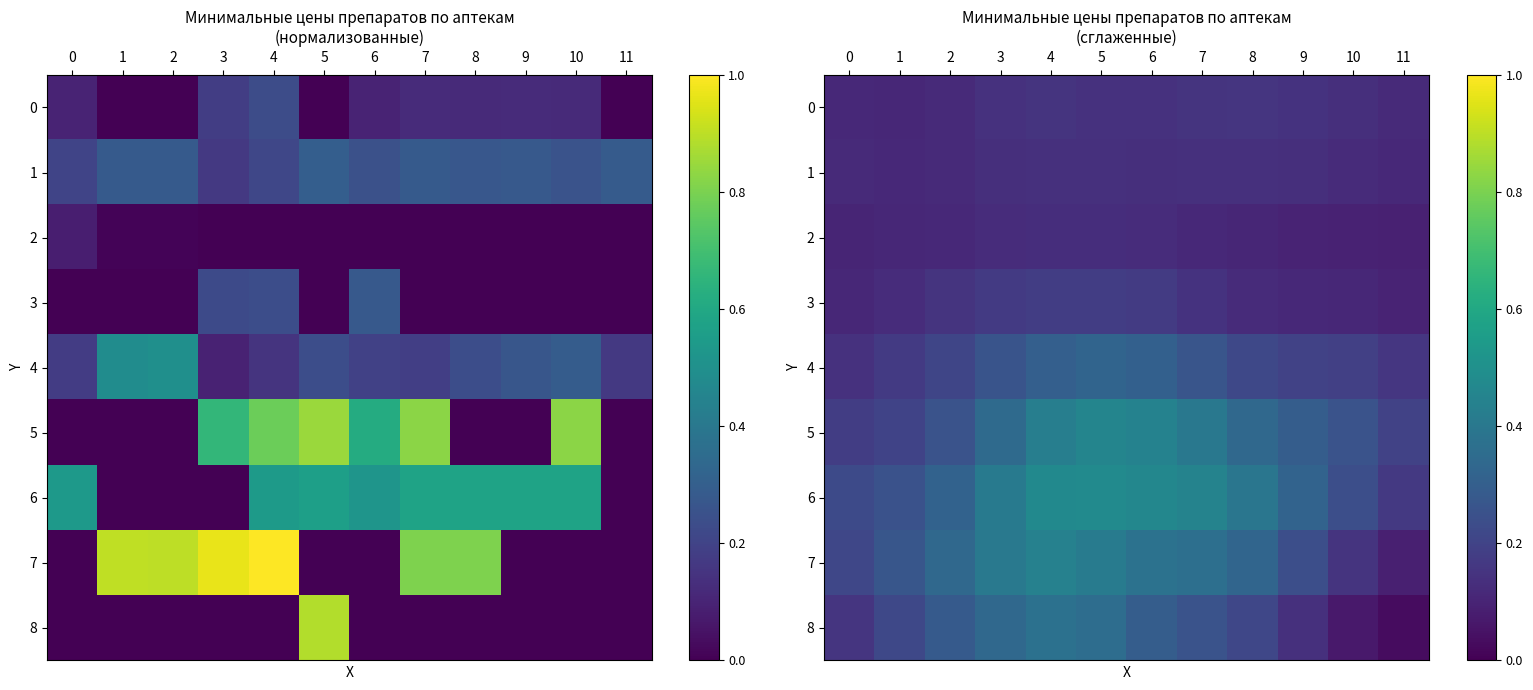

What is the maximum value for 3?

0.2